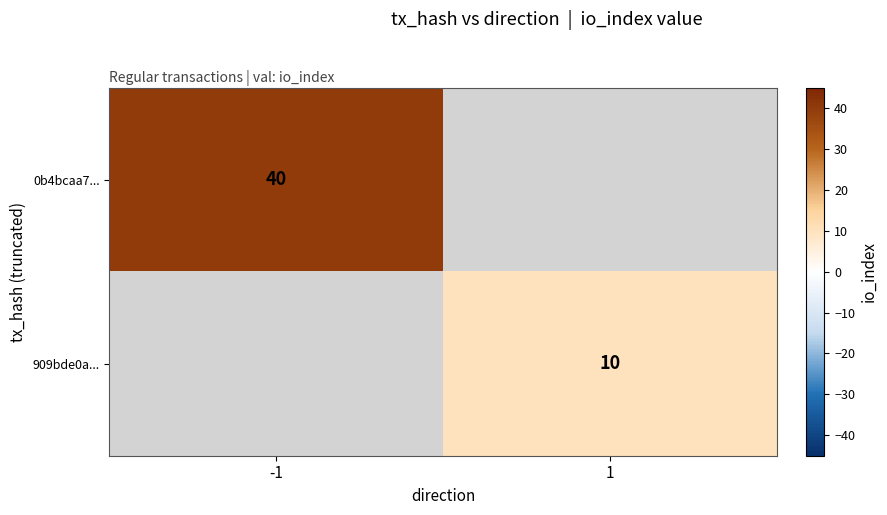

Is it true that 0b4bcaa7... equals 40 at -1?

True